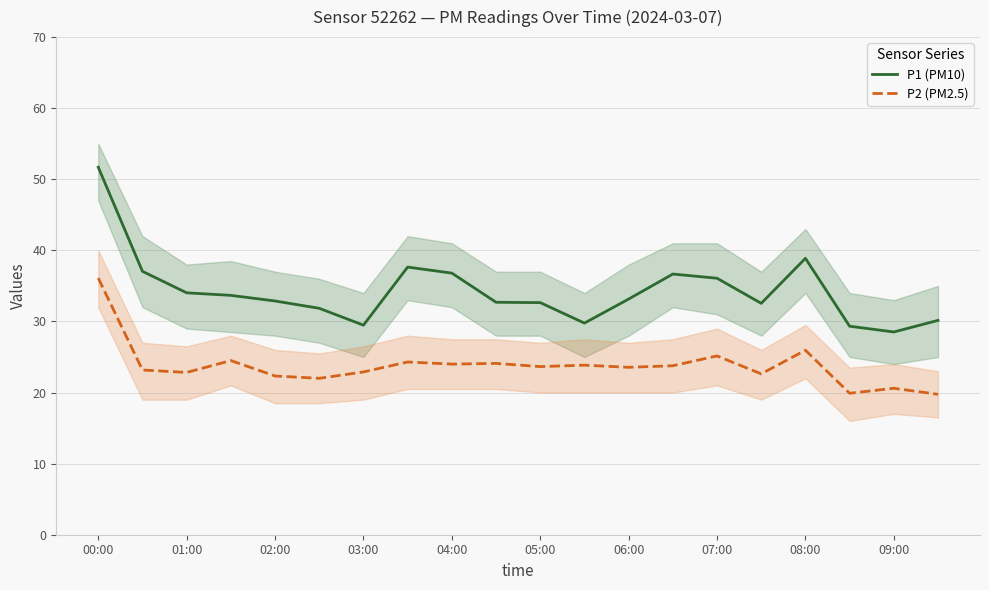

True or false: P2 (PM2.5) and P1 (PM10) intersect in this chart.

False